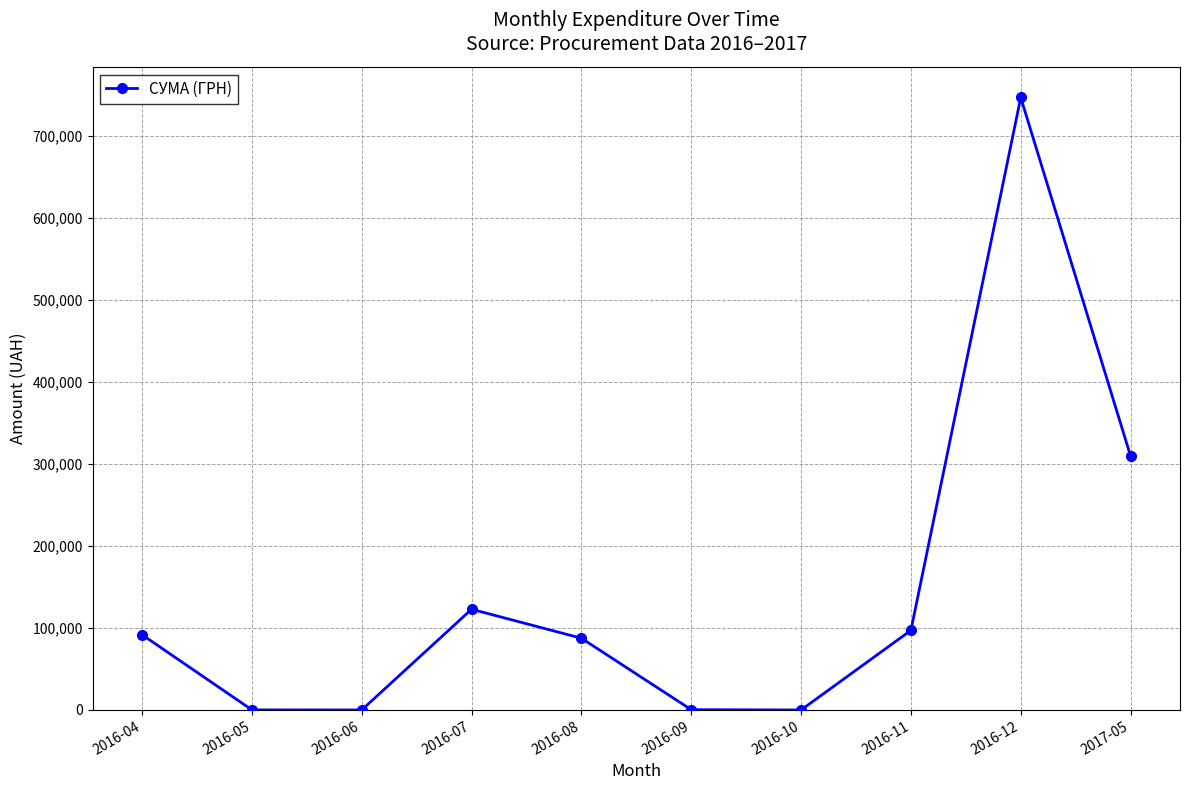

What is the sum of the values at 2016-10 and 2016-09?

336.0